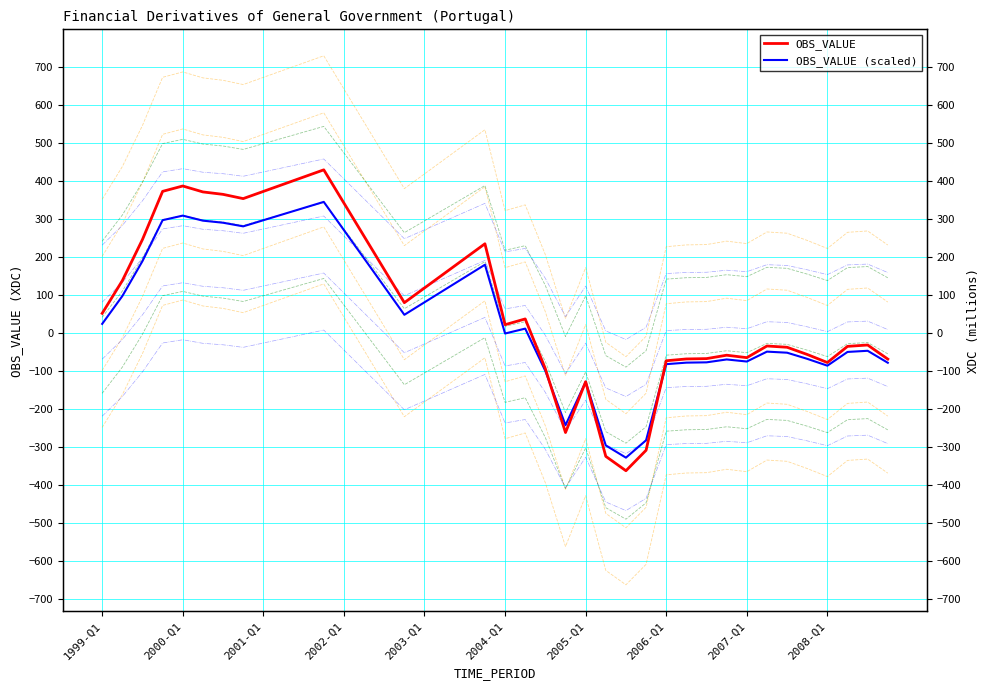

What is the total value across all series at 10?

738.1